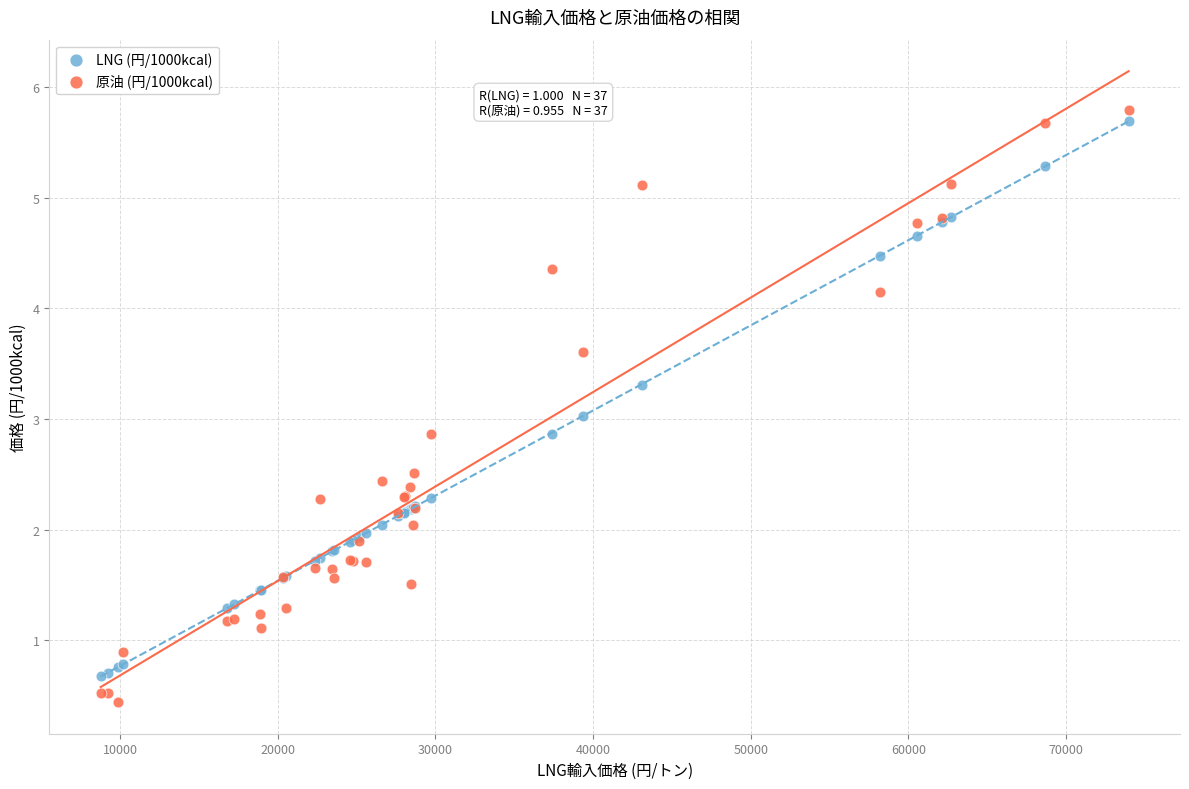

Which series has the largest Y range (max minus min)?

原油 (円/1000kcal)